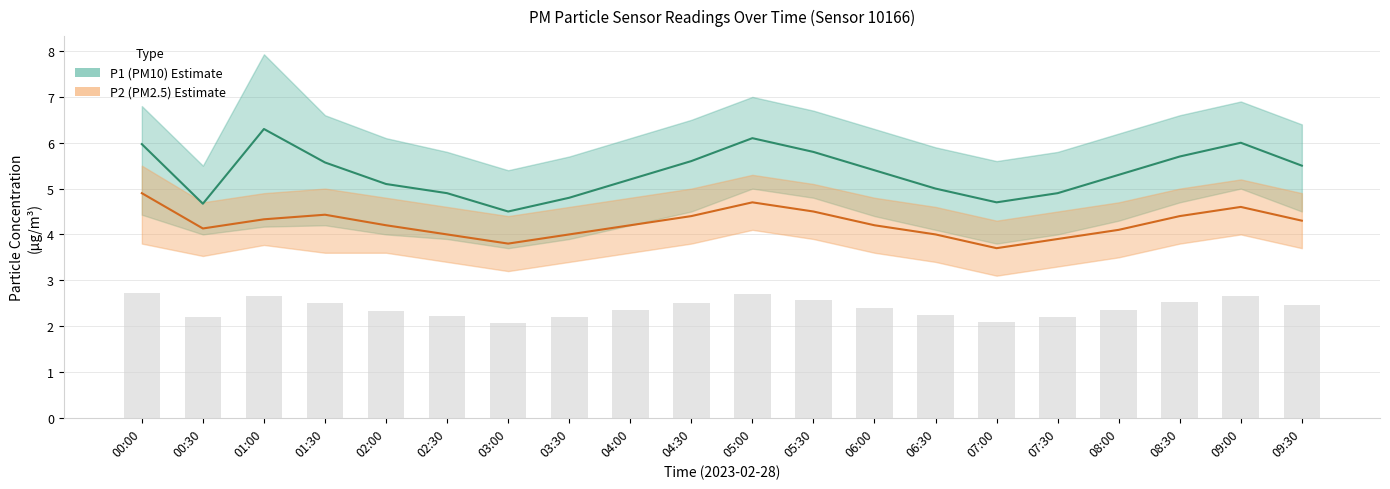

What is the average value of the P2_upper series?

4.8